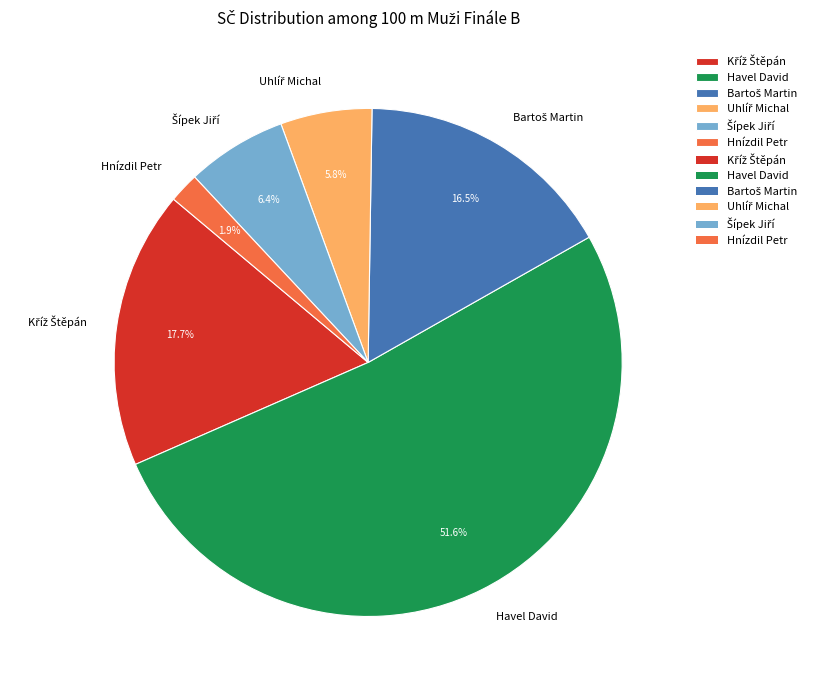

How many slices are in this pie chart?

6